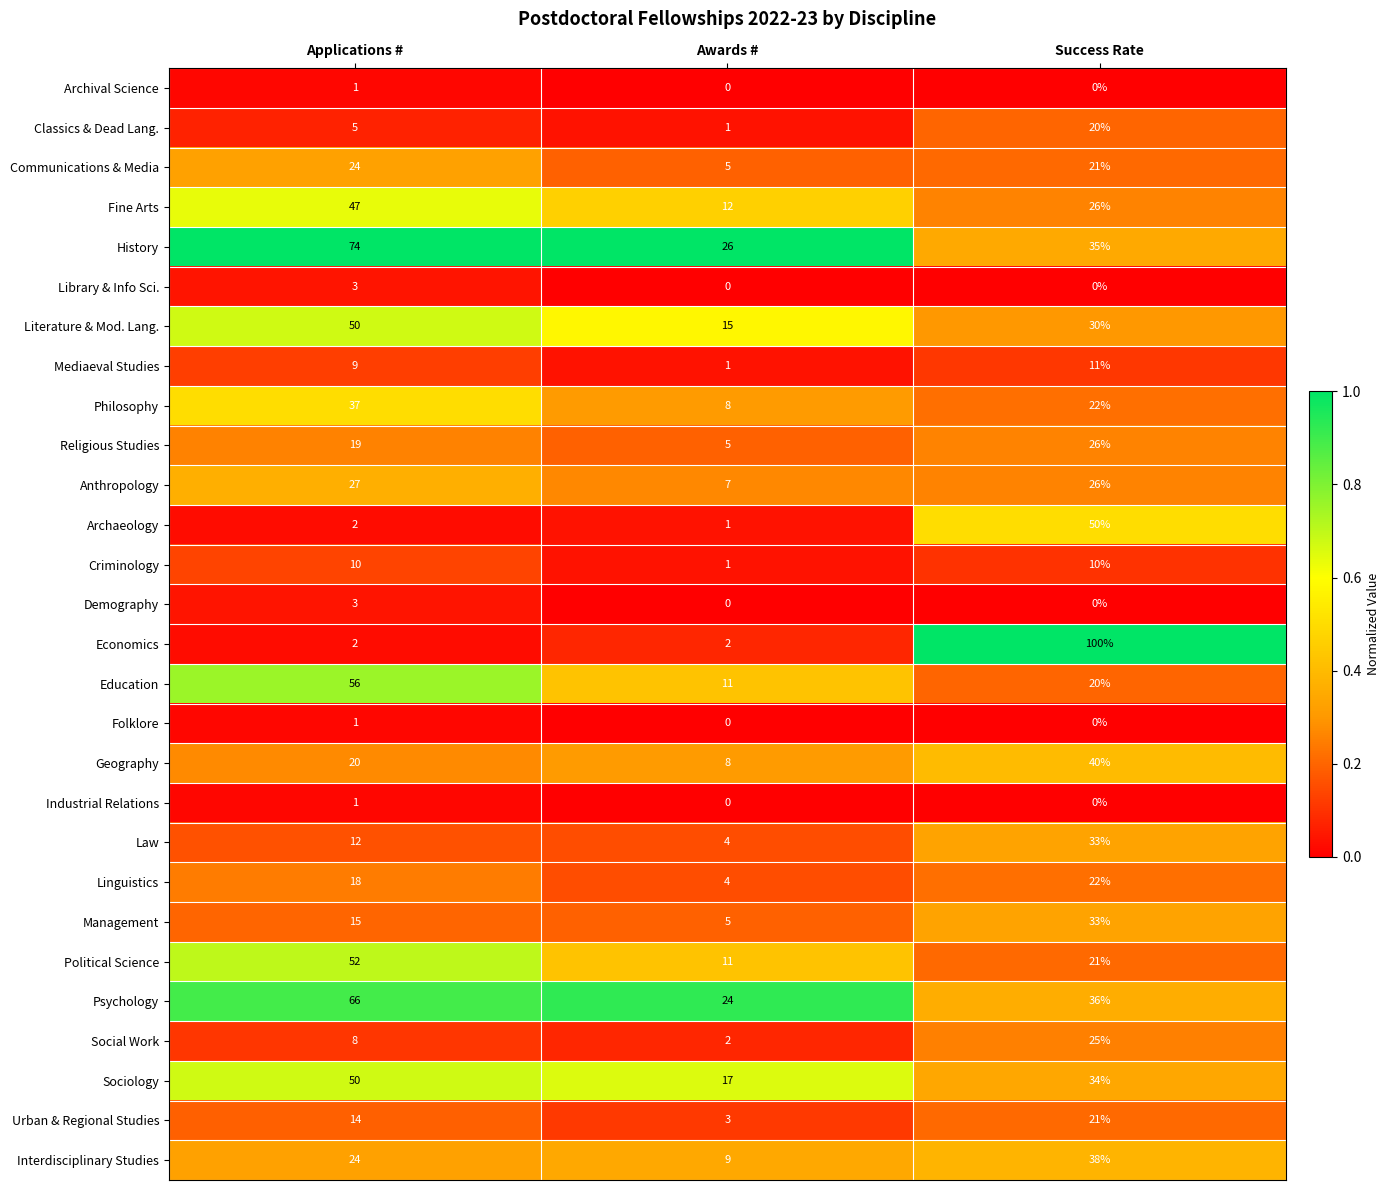

Is it true that Philosophy equals 12 at Success Rate?

False